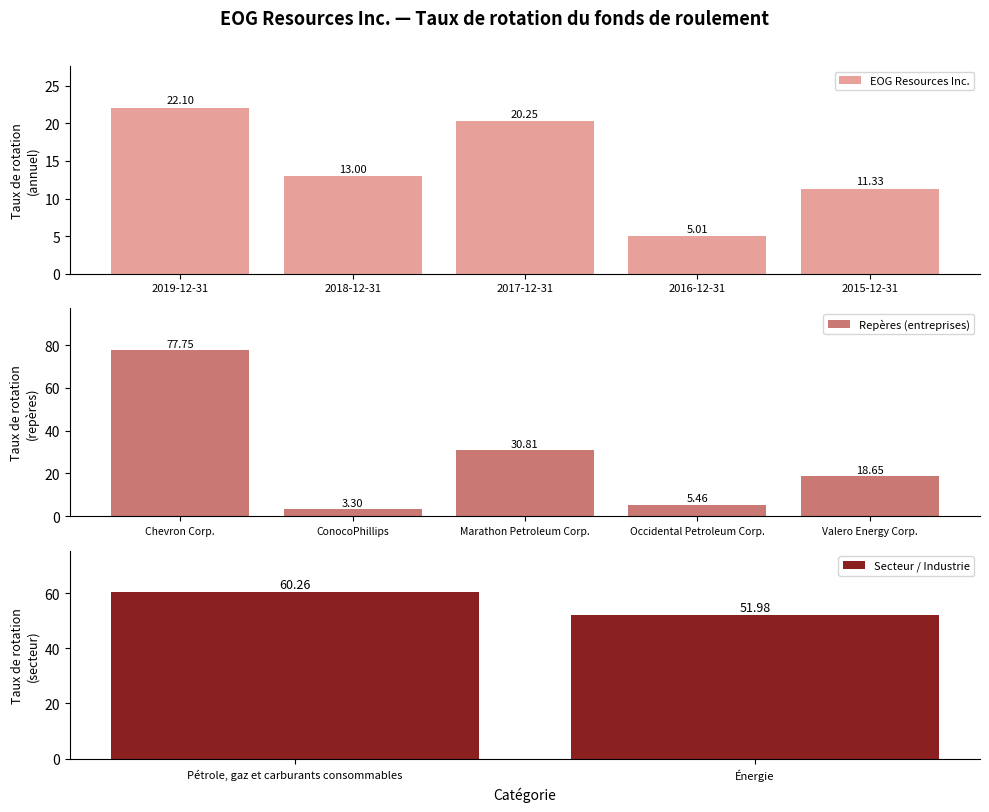

How many values are below 13?

2